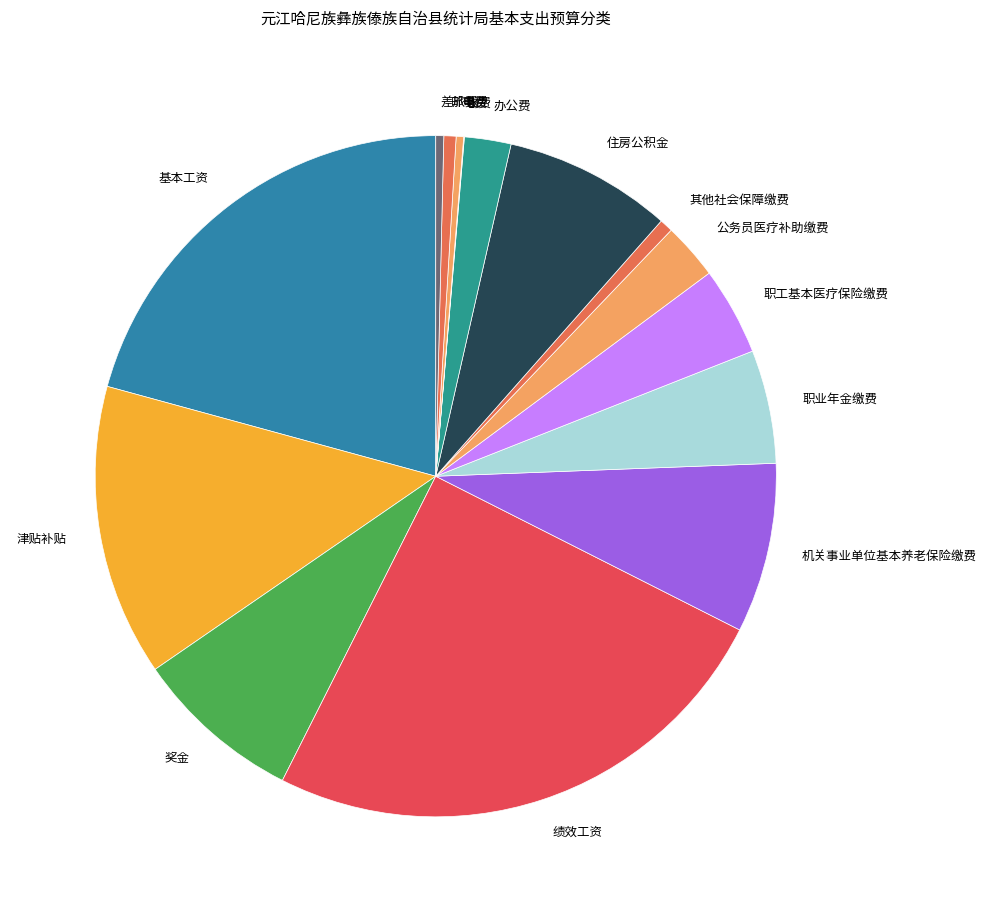

Which category has the biggest portion of the pie?

绩效工资